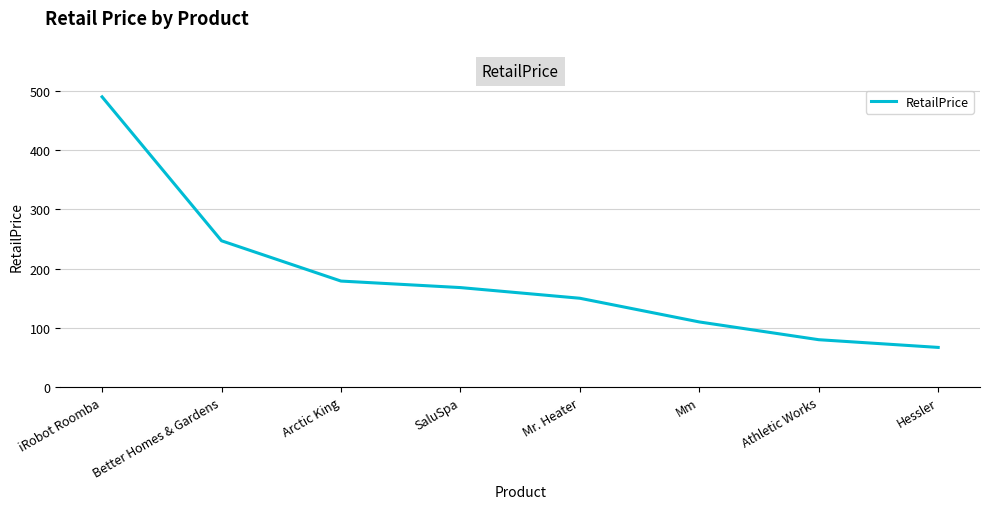

True or false: the data has more than 1 interior local peaks.

False